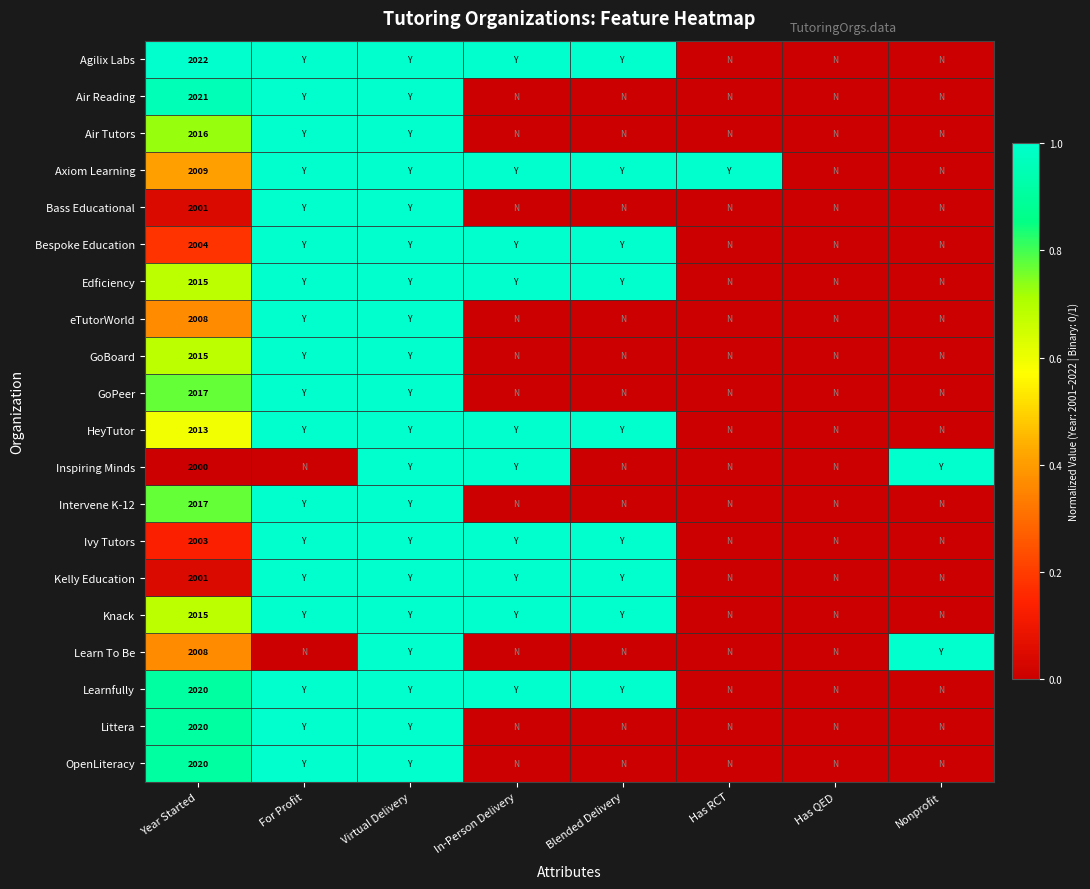

At how many categories does at least one series exceed 0?

7